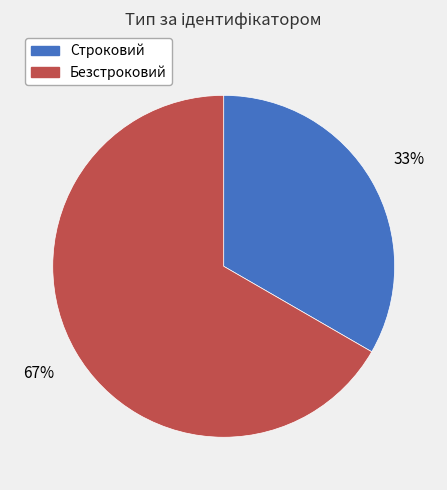

Approximately how many times larger is the value at Строковий compared to Безстроковий?

0.5